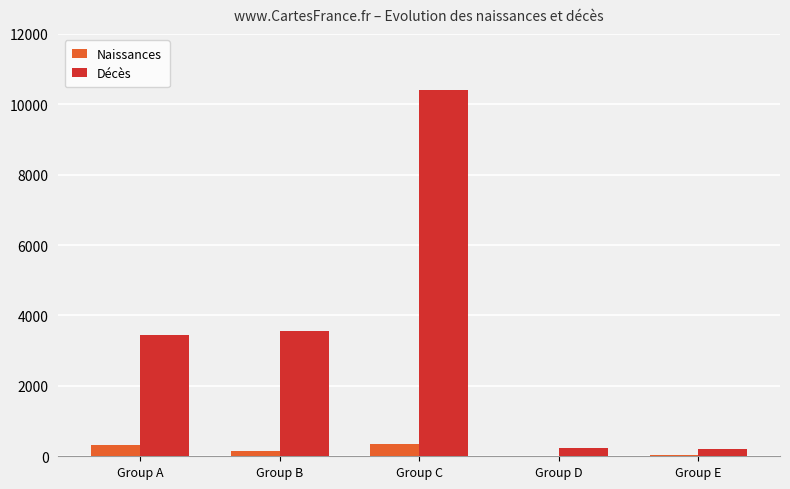

What is the difference between the Naissances values at Group A and Group C?

25